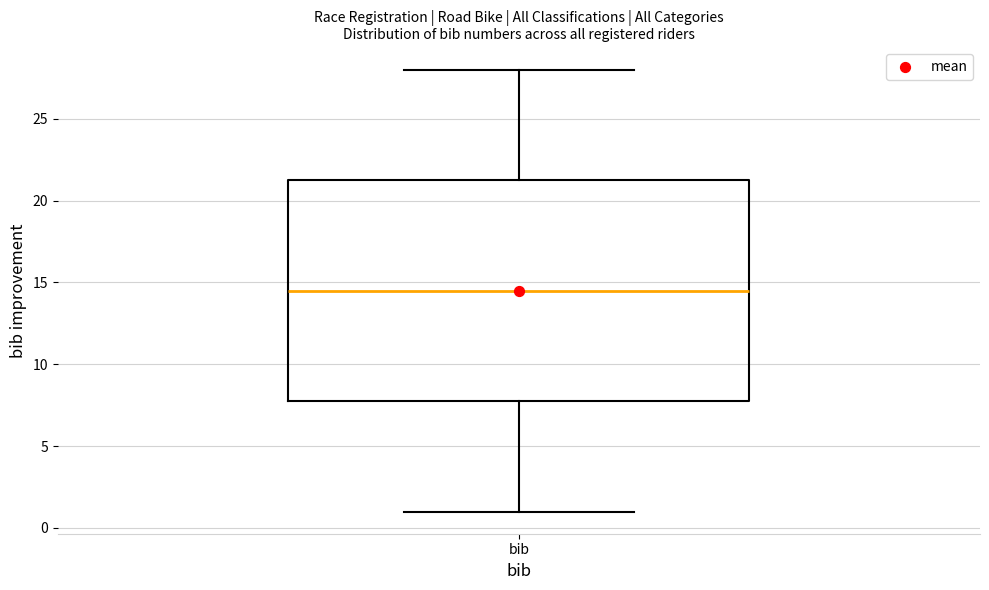

Transcribe this box plot: give where the median line is, the range the box spans, and where the two whiskers end, as read against the y-axis. The values are not printed on the chart, so give them approximately, as read against the axis.

median 14.5, box 8.0 to 21.5, whiskers 1.0 to 28.0